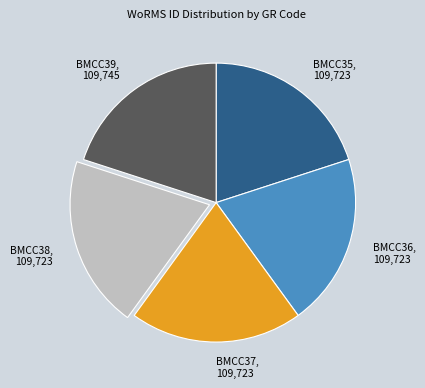

Is there a majority slice in this chart?

No